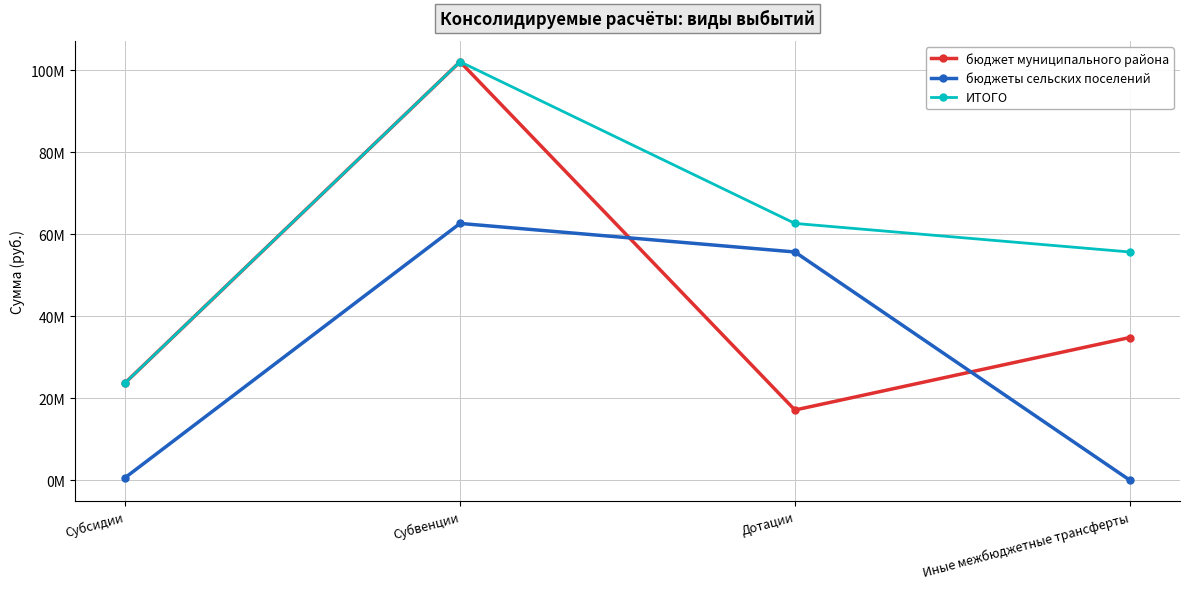

At Дотации, list the series in order from smallest to largest.

бюджет муниципального района, бюджеты сельских поселений, ИТОГО